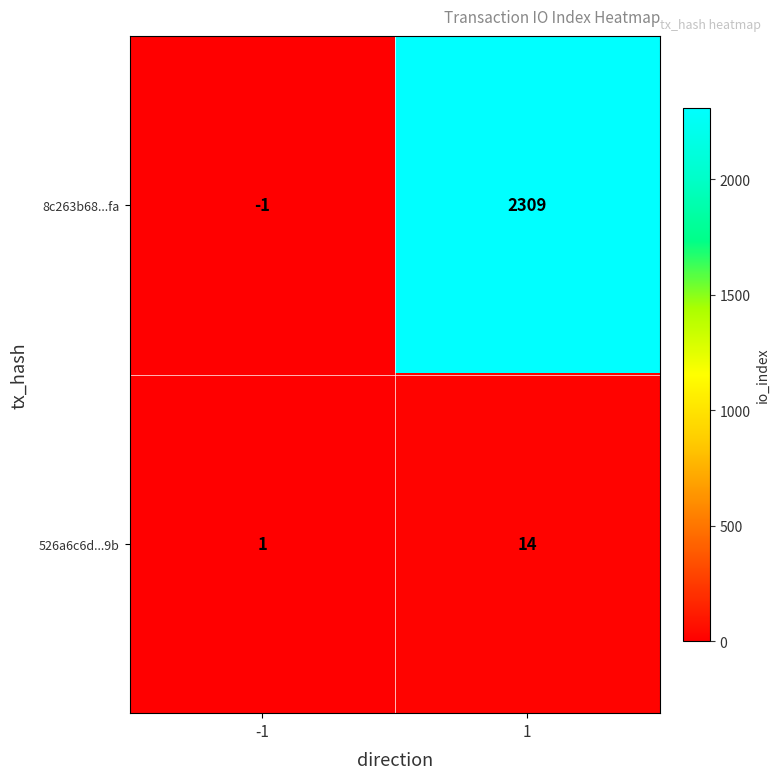

Reading left to right, extract all data points from this chart.

8c263b68...fa: -1	2309
526a6c6d...9b: 1	14